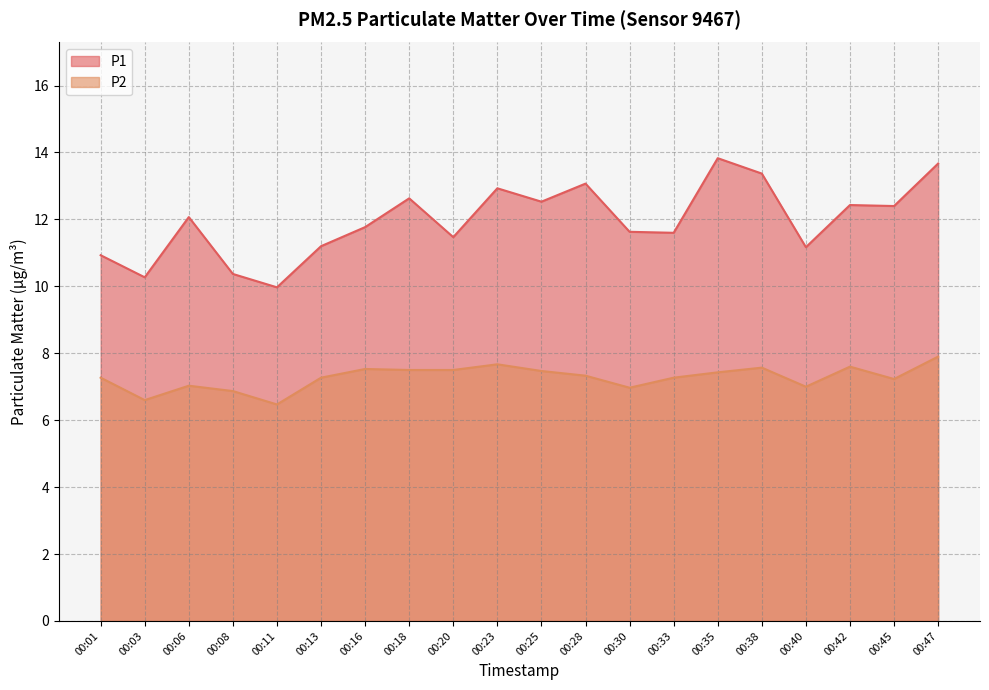

The value of P2 at 00:47 is 3.6. True or false?

False